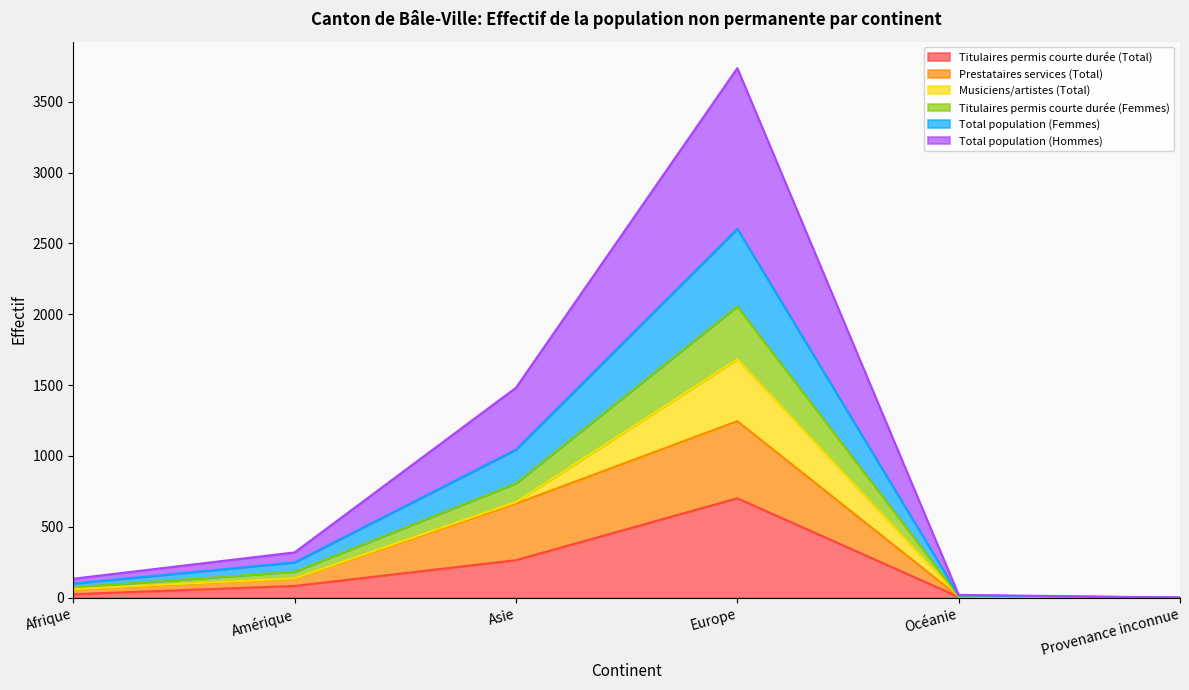

Which category has the highest value in the Titulaires permis courte durée (Total) series?

Europe